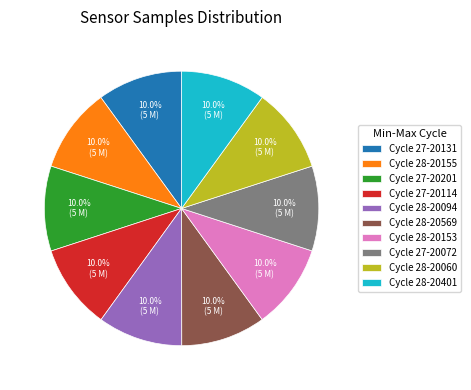

What is the ratio of the value at Cycle 27-20201 to the value at Cycle 27-20072?

1.0